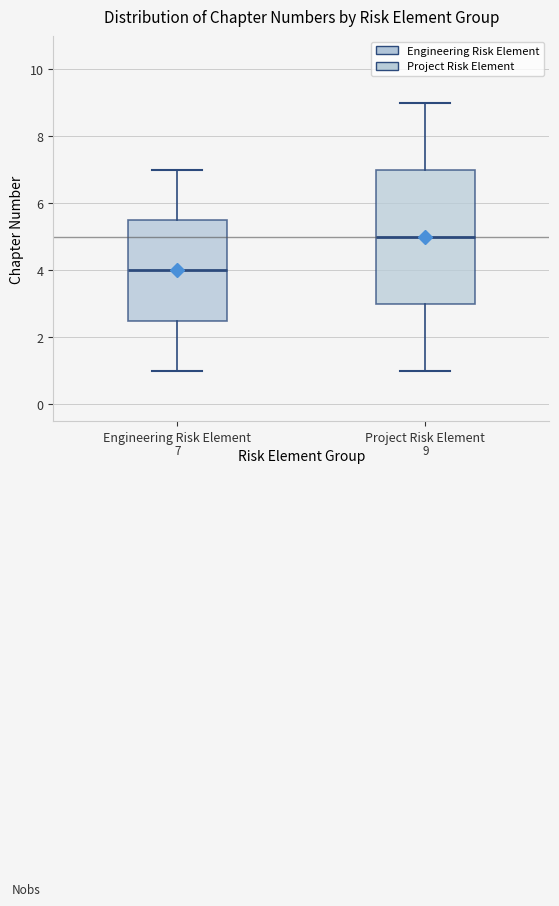

Which box's median line is the highest?

Project Risk Element